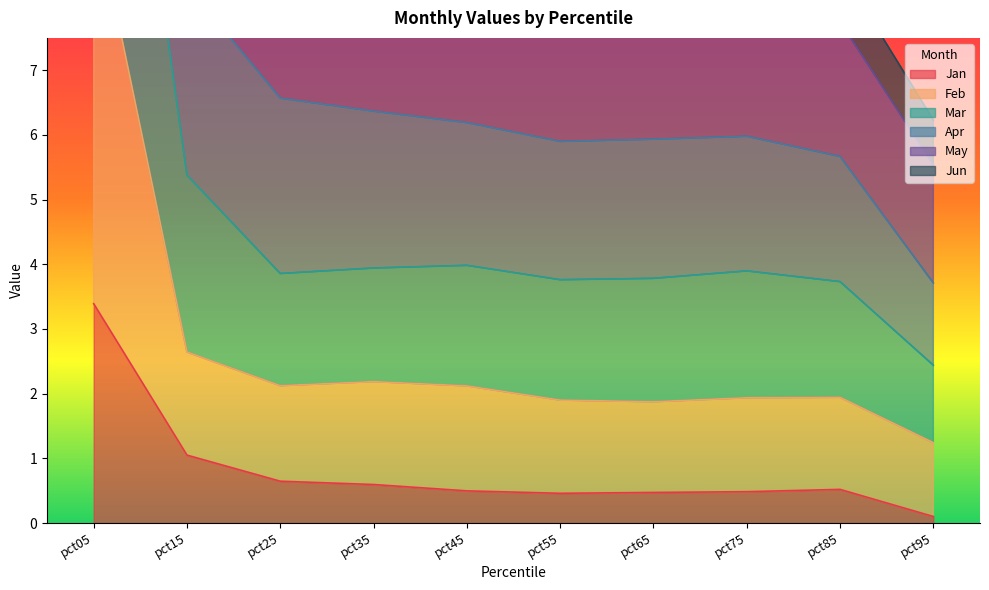

Which category has the lowest value in the Apr series?

pct95